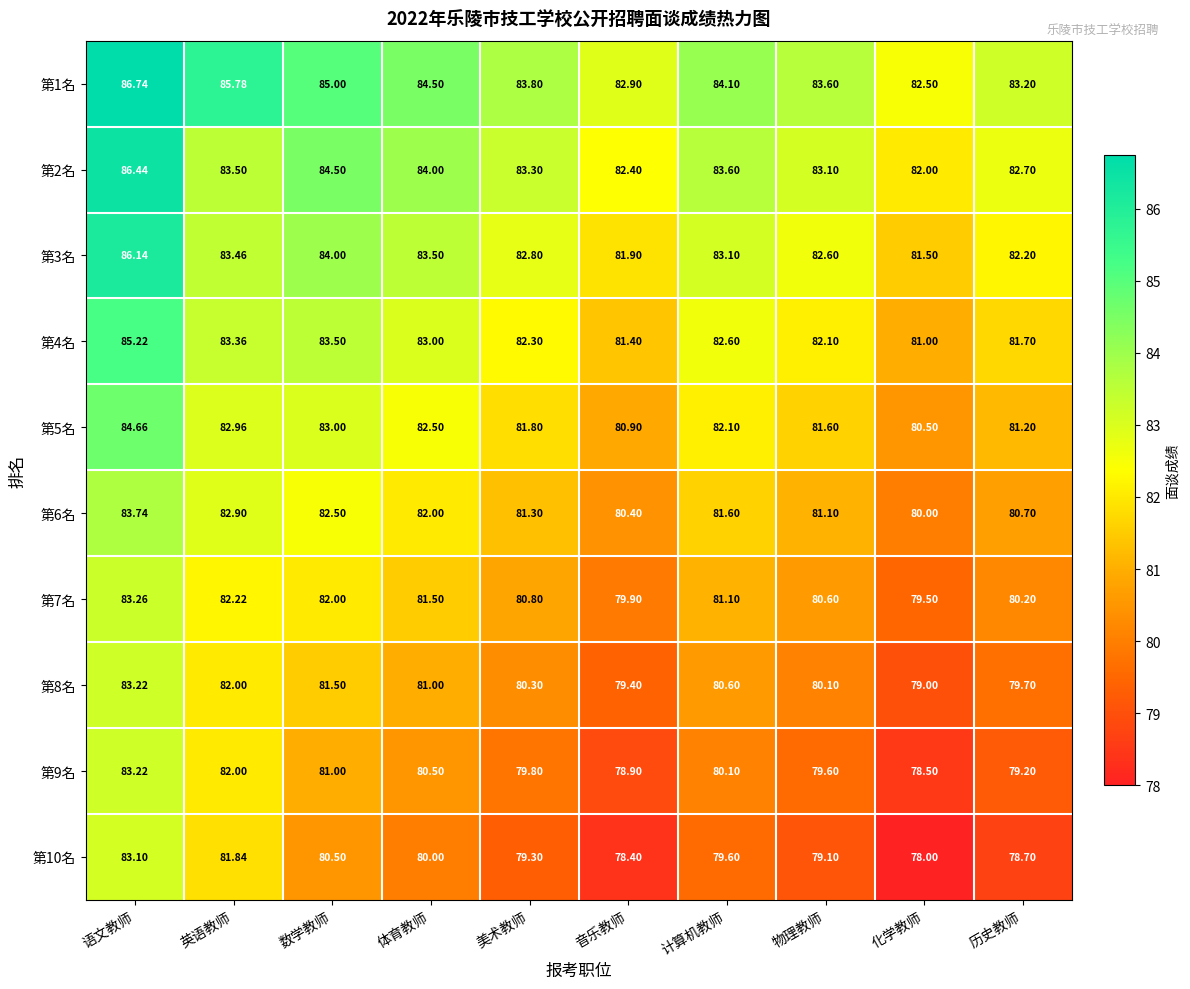

Which category has the lowest value in the 第2名 series?

化学教师